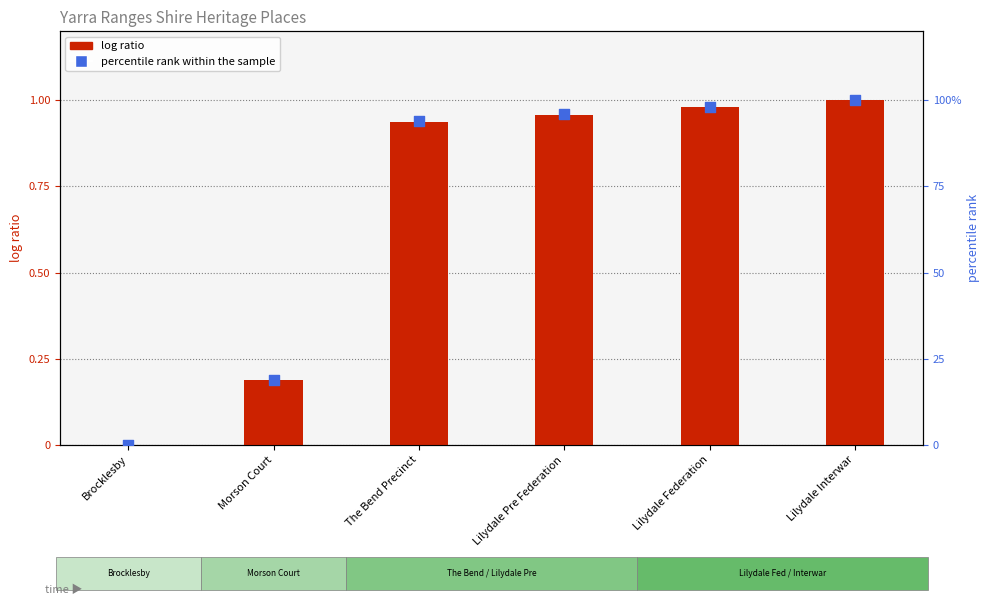

What is the total value across all series at The Bend Precinct?

94.9